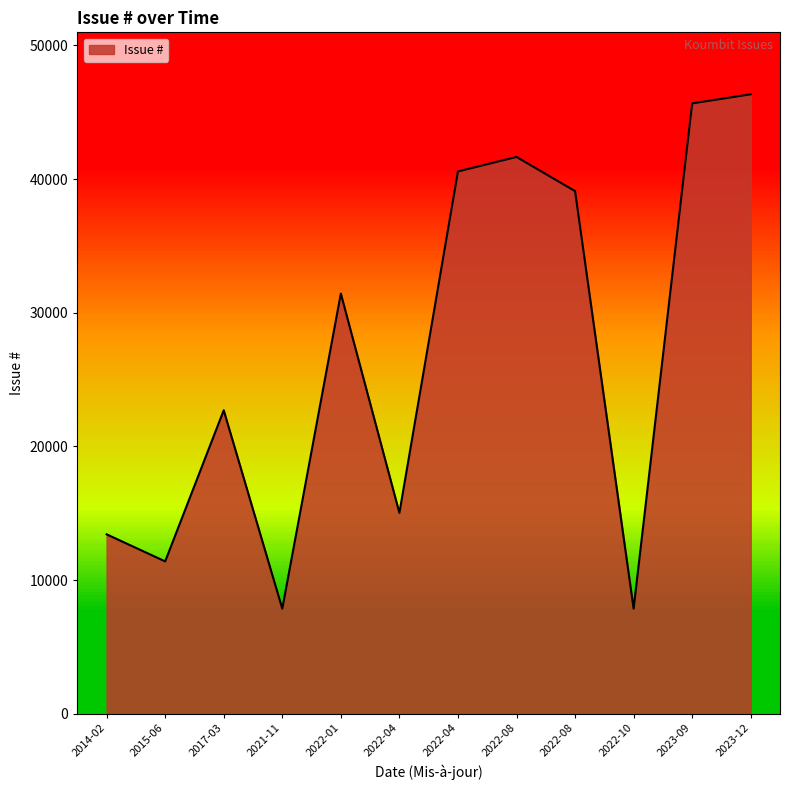

Does the chart display data point markers on the line(s)?

No